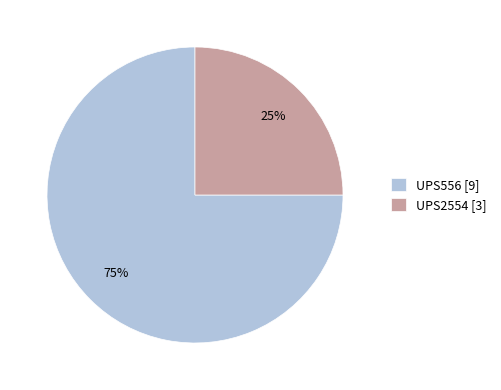

Which category accounts for the majority?

UPS556